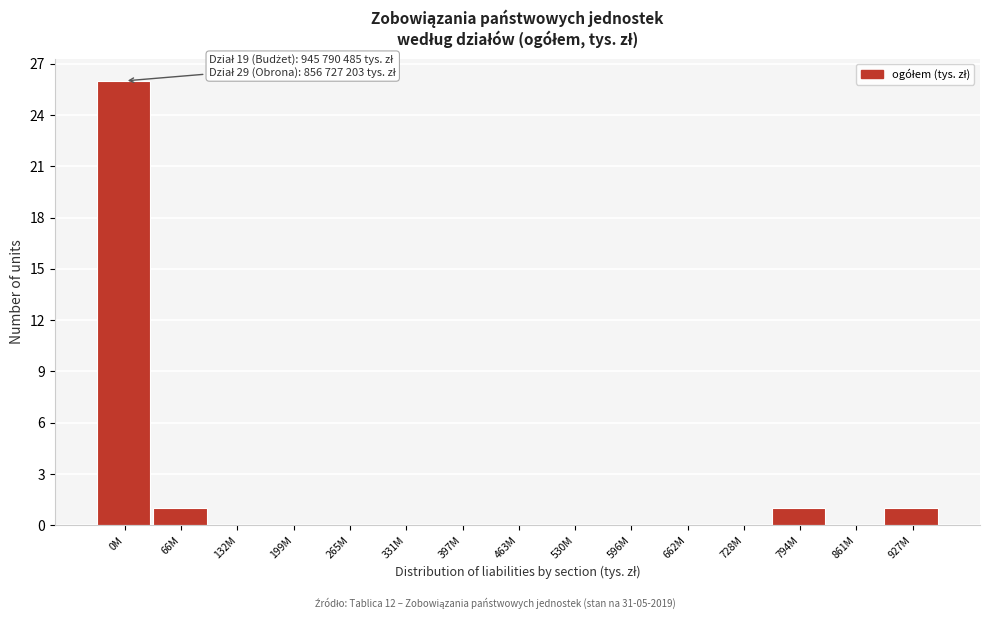

Reading left to right, what are all the values shown in this chart?

0M=26	66M=1	132M=0	199M=0	265M=0	331M=0	397M=0	463M=0	530M=0	596M=0	662M=0	728M=0	794M=1	861M=0	927M=1